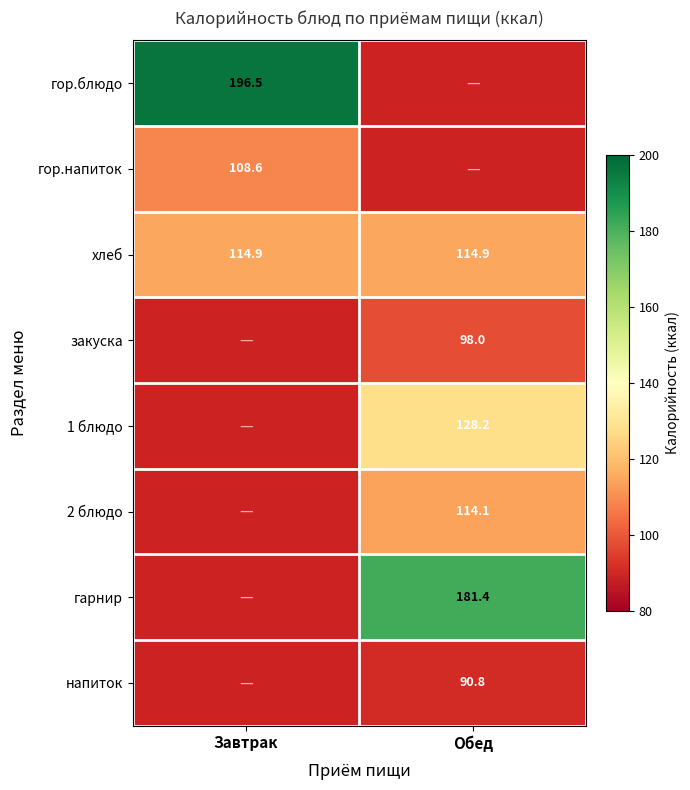

True or false: напиток has a value of 43.1 at Обед.

False